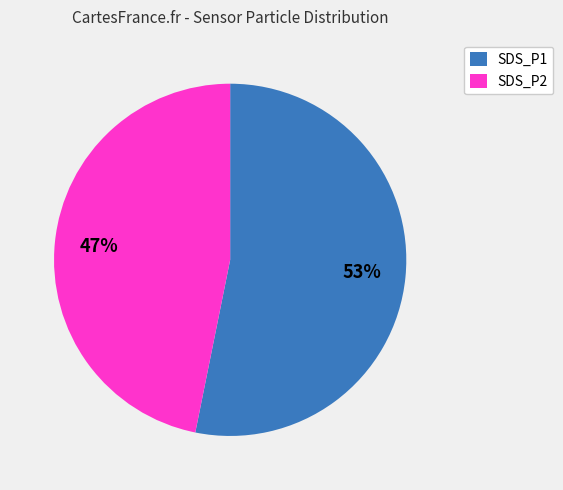

What percentage is the SDS_P2 slice, to the nearest percent?

47%